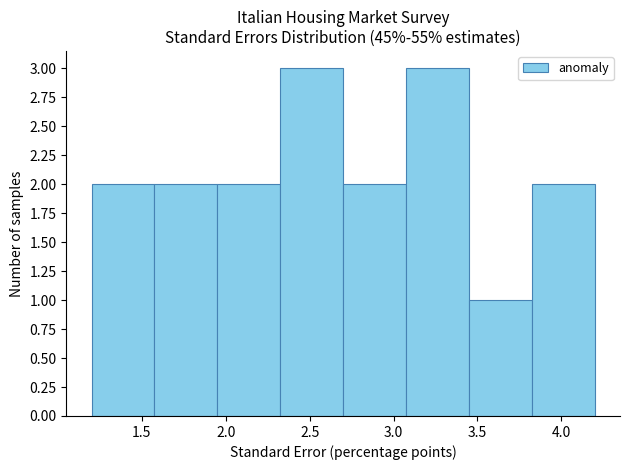

Reading left to right, list every bar in this chart as the range it spans on the x-axis followed by its height. Neither the bar edges nor the heights are printed on the chart, so give them approximately, as read against the axes.

1.200 to 1.575: 2
1.575 to 1.950: 2
1.950 to 2.325: 2
2.325 to 2.700: 3
2.700 to 3.075: 2
3.075 to 3.450: 3
3.450 to 3.825: 1
3.825 to 4.200: 2